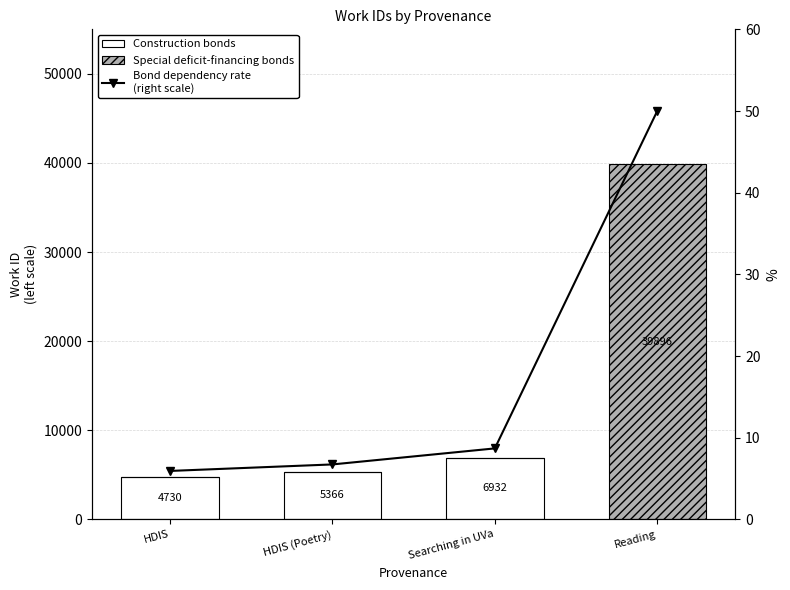

How many distinct data groups are displayed?

3